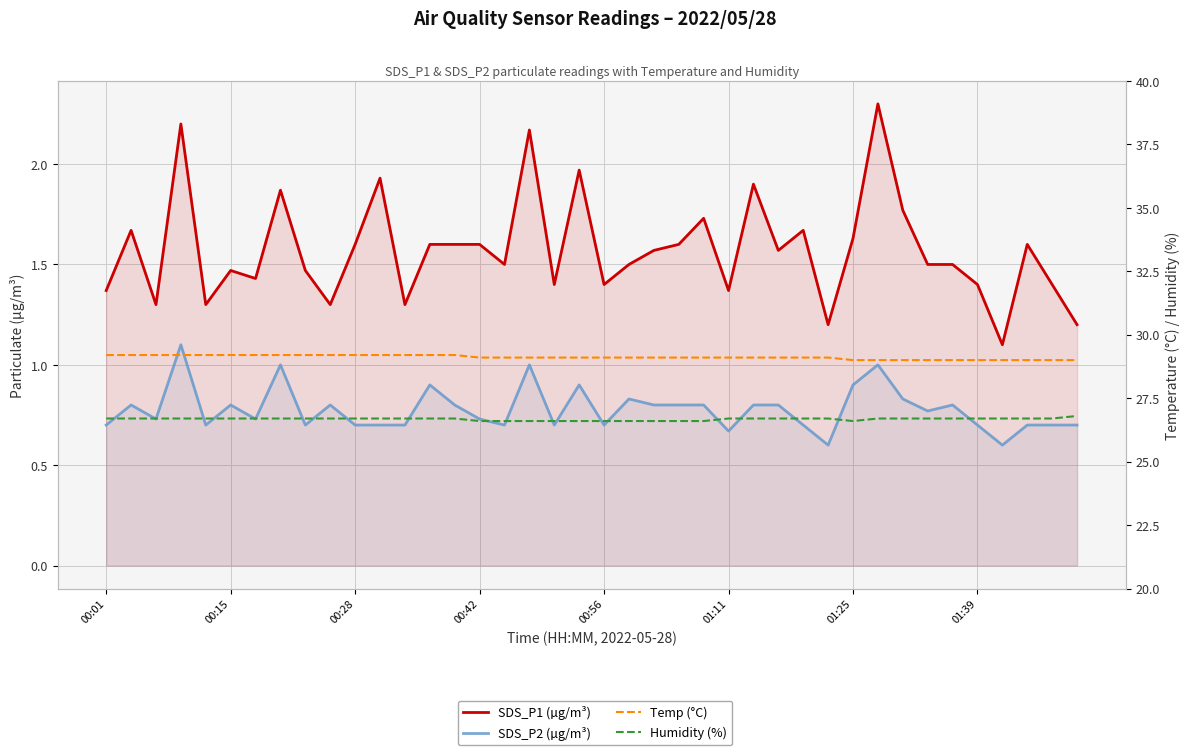

Reading left to right, extract all data points from this chart.

SDS_P1 (µg/m³): 1.4	1.7	1.3	2.2	1.3	1.5	1.4	1.9	1.5	1.3	1.6	1.9	1.3	1.6	1.6	1.6	1.5	2.2	1.4	2.0	1.4	1.5	1.6	1.6	1.7	1.4	1.9	1.6	1.7	1.2	1.6	2.3	1.8	1.5	1.5	1.4	1.1	1.6	1.4	1.2
SDS_P2 (µg/m³): 0.7	0.8	0.7	1.1	0.7	0.8	0.7	1.0	0.7	0.8	0.7	0.7	0.7	0.9	0.8	0.7	0.7	1.0	0.7	0.9	0.7	0.8	0.8	0.8	0.8	0.7	0.8	0.8	0.7	0.6	0.9	1.0	0.8	0.8	0.8	0.7	0.6	0.7	0.7	0.7
Temp (°C): 29.2	29.2	29.2	29.2	29.2	29.2	29.2	29.2	29.2	29.2	29.2	29.2	29.2	29.2	29.2	29.1	29.1	29.1	29.1	29.1	29.1	29.1	29.1	29.1	29.1	29.1	29.1	29.1	29.1	29.1	29.0	29.0	29.0	29.0	29.0	29.0	29.0	29.0	29.0	29.0
Humidity (%): 26.7	26.7	26.7	26.7	26.7	26.7	26.7	26.7	26.7	26.7	26.7	26.7	26.7	26.7	26.7	26.6	26.6	26.6	26.6	26.6	26.6	26.6	26.6	26.6	26.6	26.7	26.7	26.7	26.7	26.7	26.6	26.7	26.7	26.7	26.7	26.7	26.7	26.7	26.7	26.8